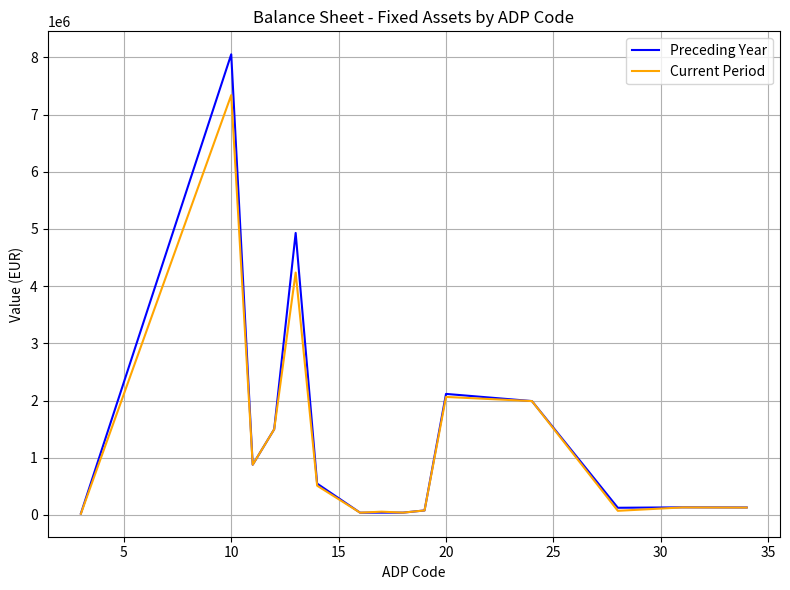

What are all the series names shown in the legend?

Preceding Year, Current Period